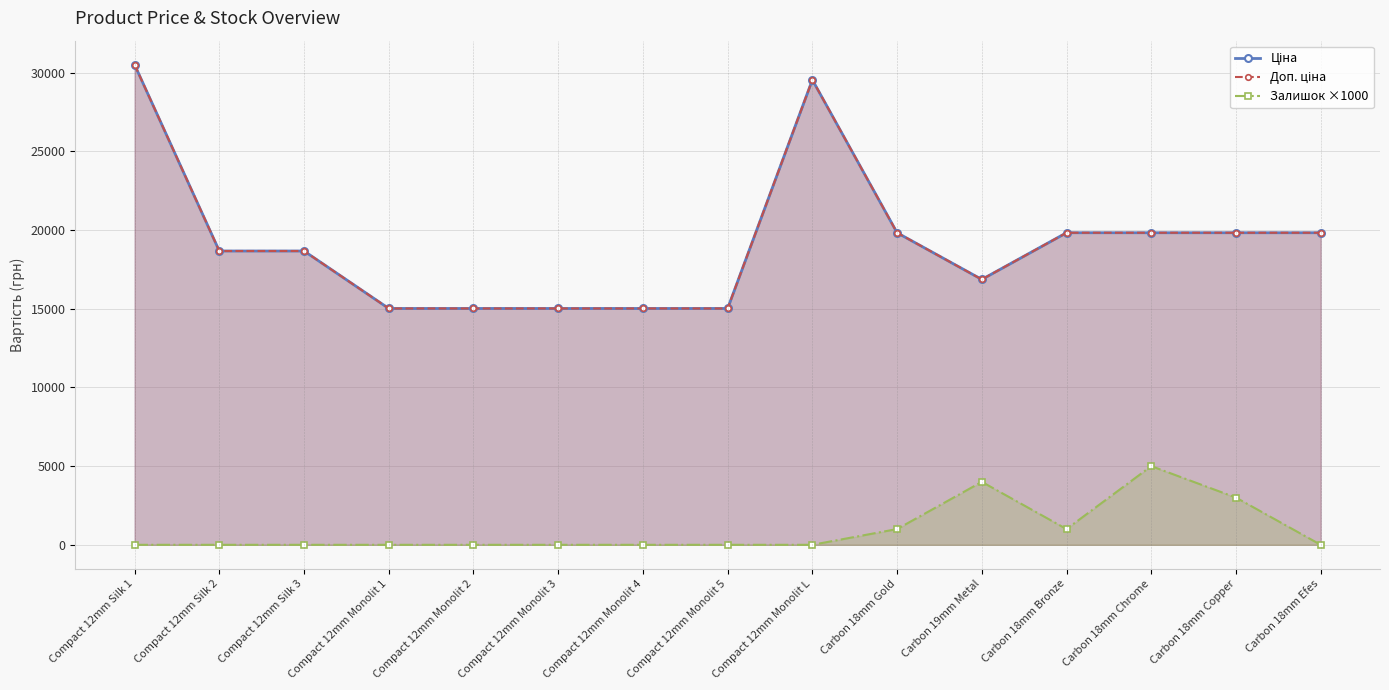

What is the maximum value shown in the chart?

30512.3